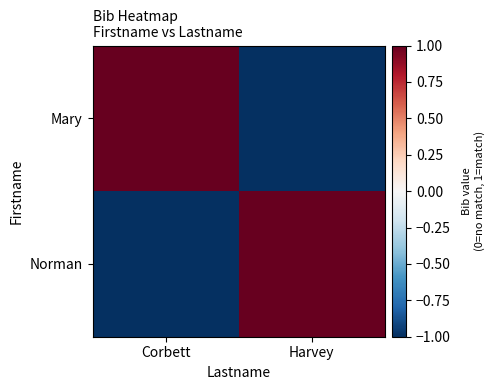

Rank the series at Harvey from highest to lowest value.

Norman, Mary